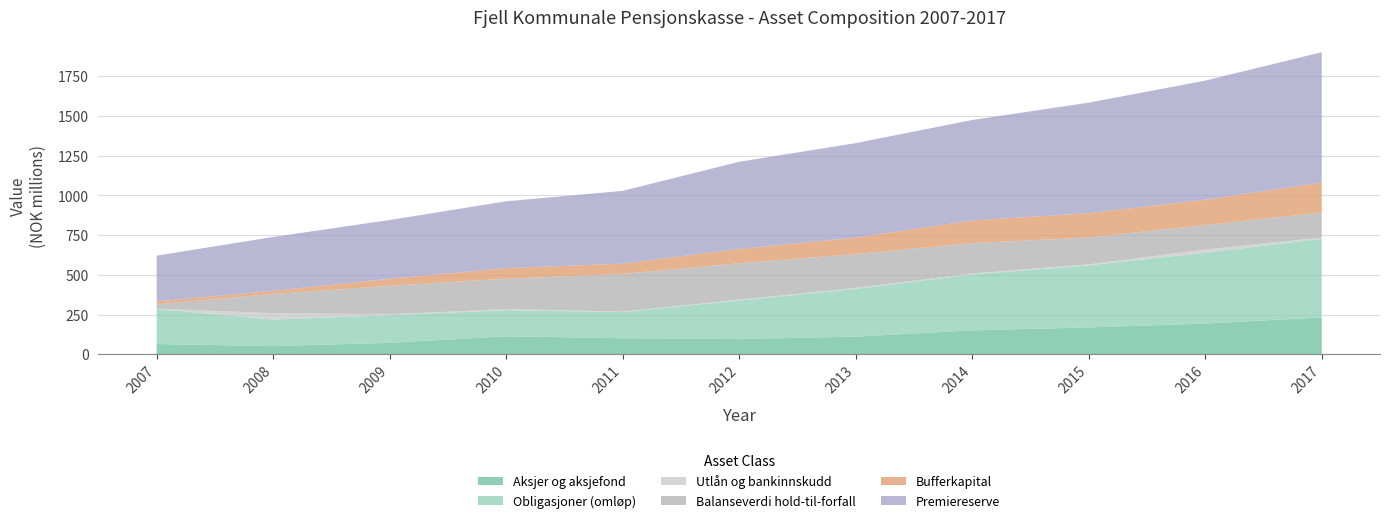

Reading left to right, list all the values displayed in this chart.

Aksjer og aksjefond: 2007=64246000	2008=51016322	2009=71612435	2010=112941678	2011=100525761	2012=95864387	2013=110832595	2014=150248939	2015=168814103	2016=193052395	2017=231586705
Obligasjoner (omløp): 2007=220495000	2008=167222597	2009=173673964	2010=164677201	2011=165148074	2012=242203408	2013=300474810	2014=351893783	2015=390610556	2016=445358672	2017=495000810
Utlån og bankinnskudd: 2007=2586197	2008=39837224	2009=6082024	2010=6449451	2011=2456113	2012=5540060	2013=5945638	2014=5706011	2015=6412714	2016=20841642	2017=7358807
Balanseverdi hold-til-forfall: 2007=26477720	2008=121236233	2009=179145874	2010=191218443	2011=237510032	2012=229054921	2013=213363216	2014=191386739	2015=169133455	2016=154138264	2017=157648577
Bufferkapital: 2007=18753499	2008=20165722	2009=44476996	2010=66844506	2011=64413330	2012=90186097	2013=103570562	2014=142450188	2015=153212473	2016=158935100	2017=189267158
Premiereserve: 2007=287984886	2008=338667580	2009=369935061	2010=420511310	2011=458162148	2012=548421582	2013=594538566	2014=632814834	2015=695227152	2016=749963727	2017=820161683